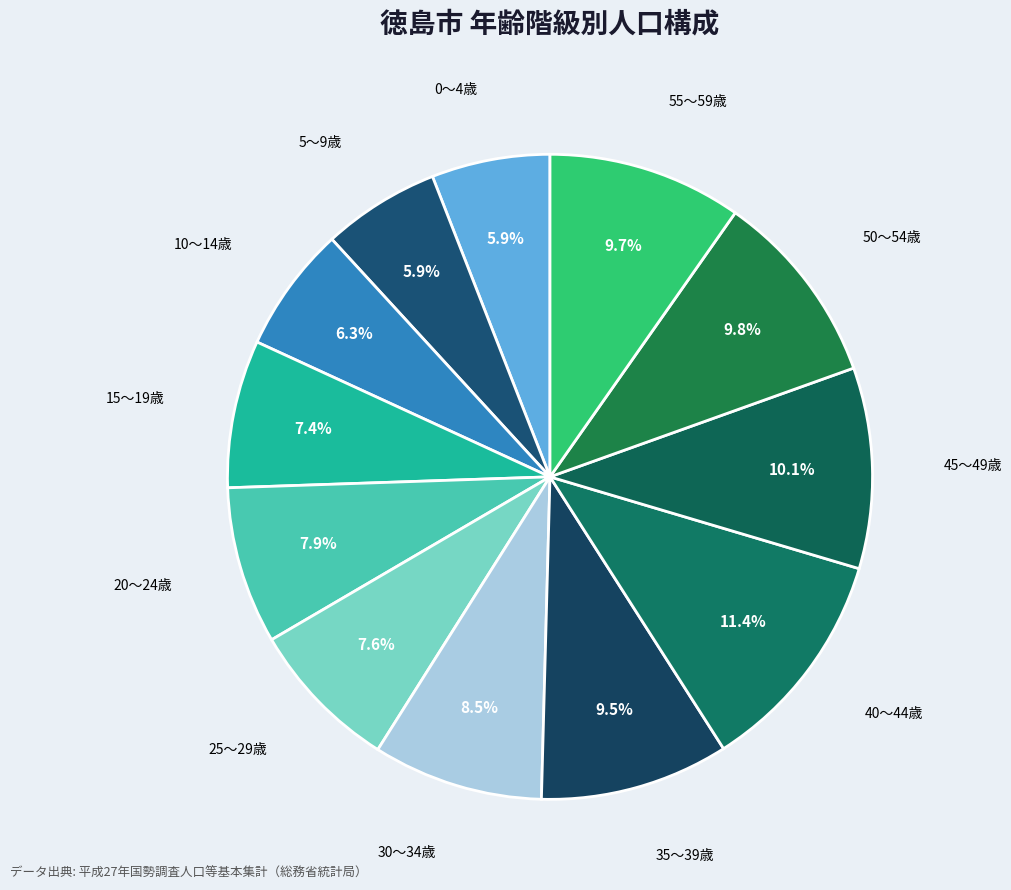

Combined, what portion of the pie is 20～24歳 and 25～29歳?

15.5%